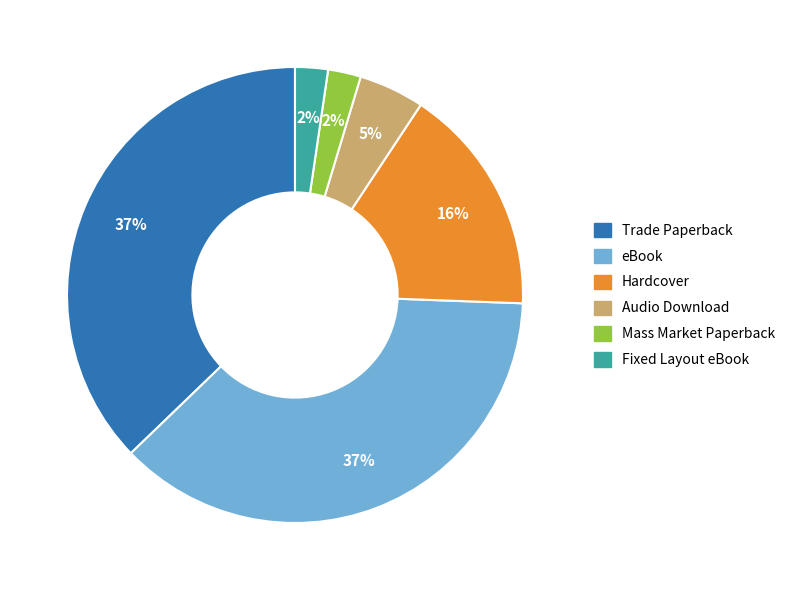

Is the sum of Hardcover and eBook greater than half?

Yes